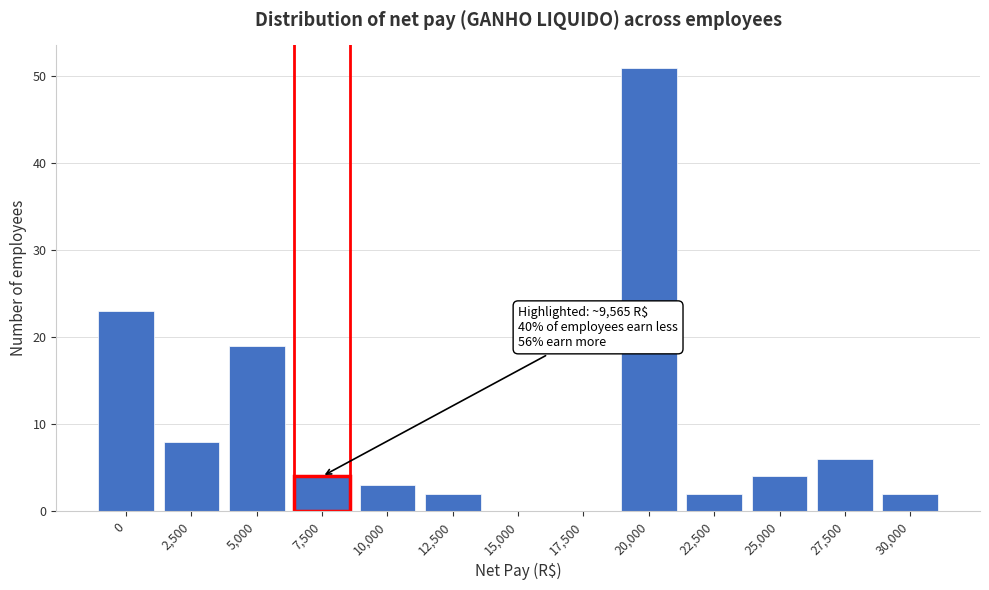

Reading left to right, list all the values displayed in this chart.

0=23	2,500=8	5,000=19	7,500=4	10,000=3	12,500=2	15,000=0	17,500=0	20,000=51	22,500=2	25,000=4	27,500=6	30,000=2